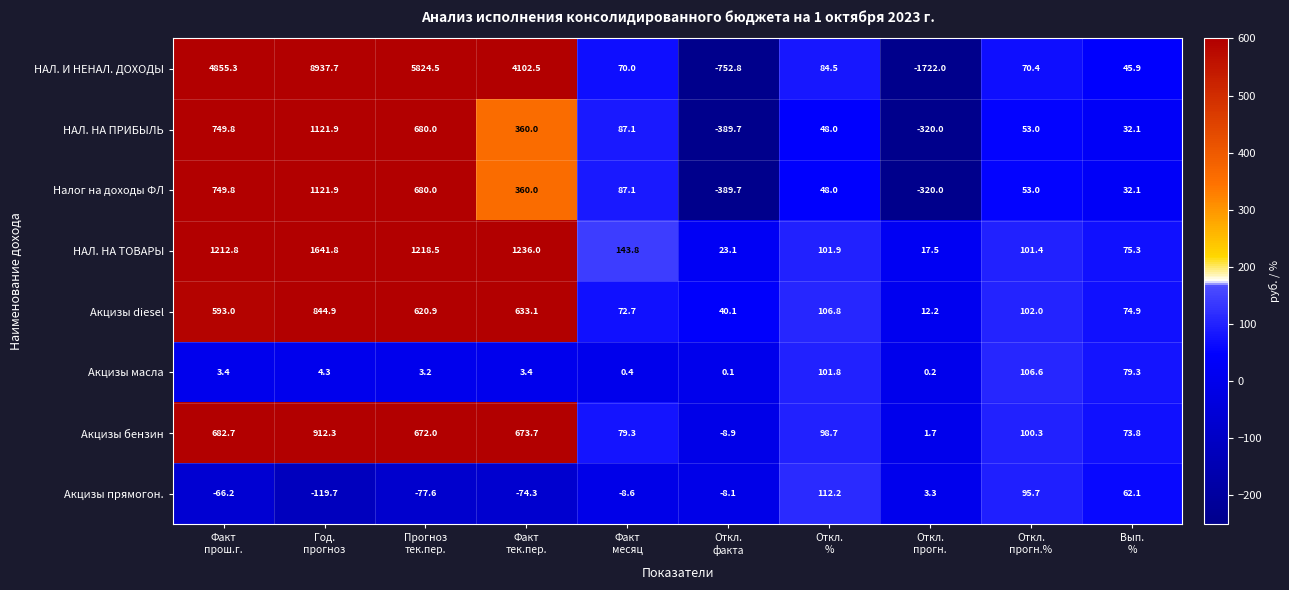

What is the difference between the maximum and minimum values in the Акцизы прямогон. series?

231.9